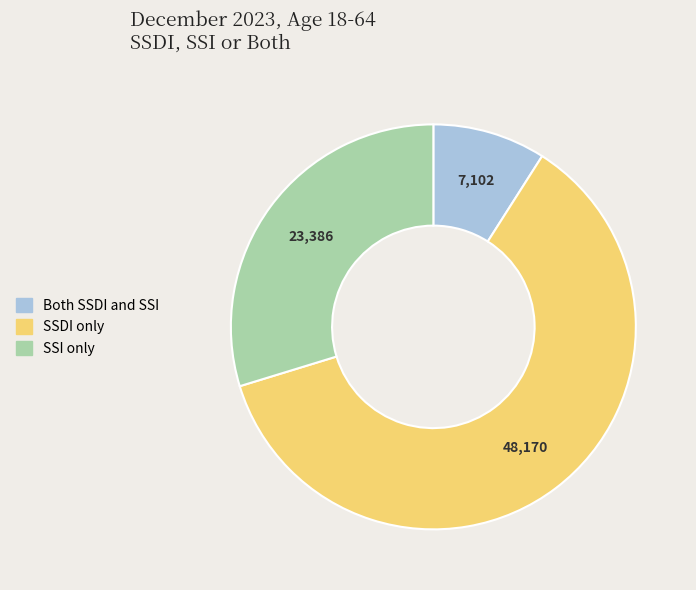

Is the sum of Both SSDI and SSI and SSDI only greater than half?

Yes